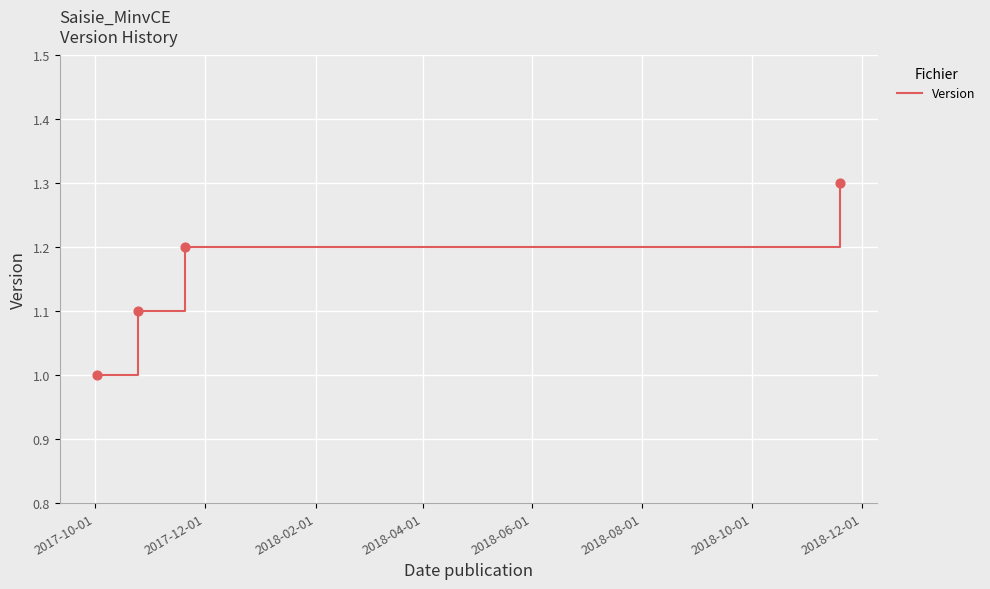

What is the greatest value displayed?

1.3